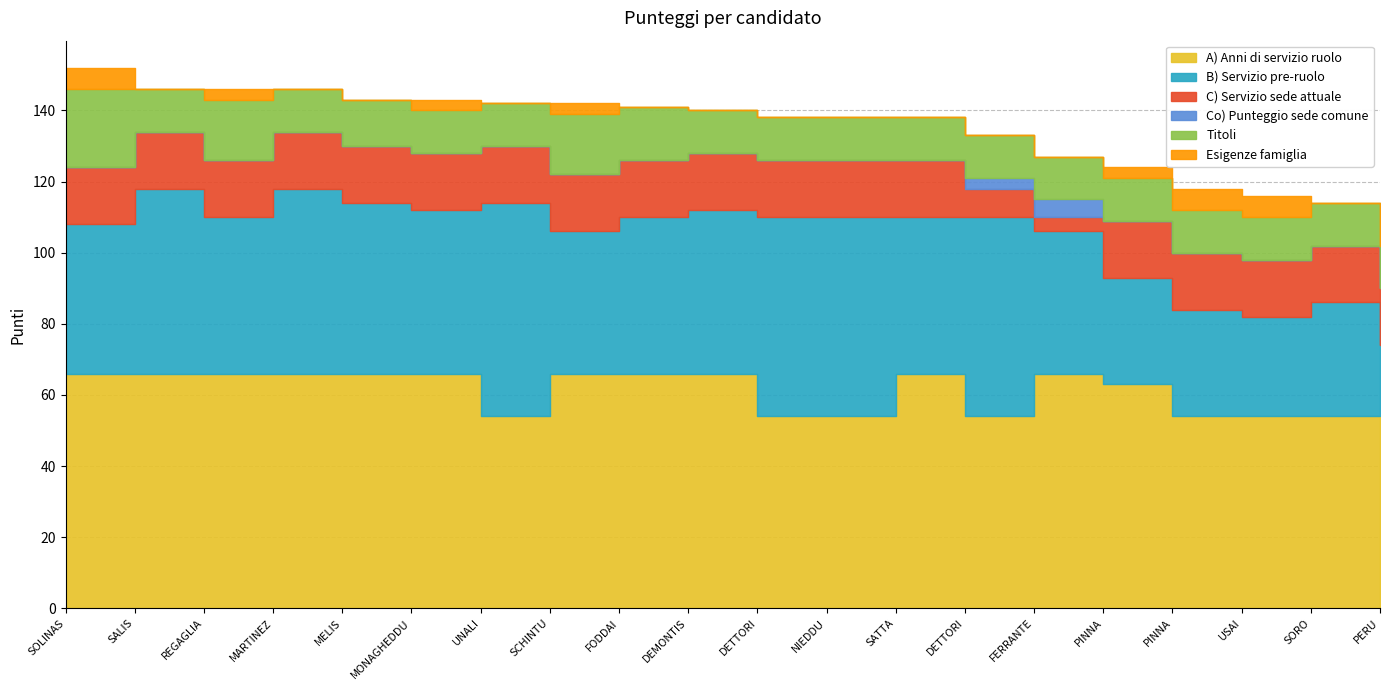

What is the difference between the Titoli values at REGAGLIA Luisa and USAI Maria Paola?

5